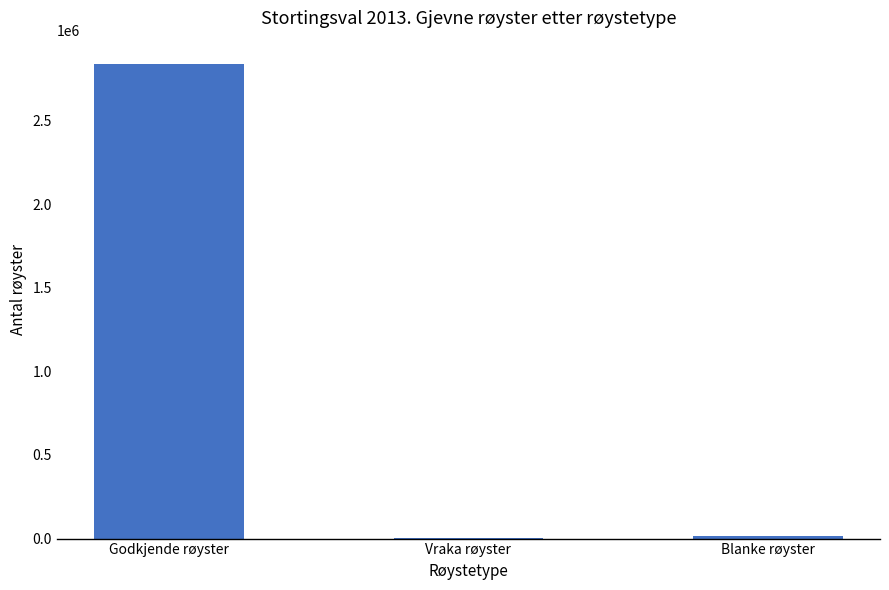

Where is the data nearest to the value 1419642?

Blanke røyster